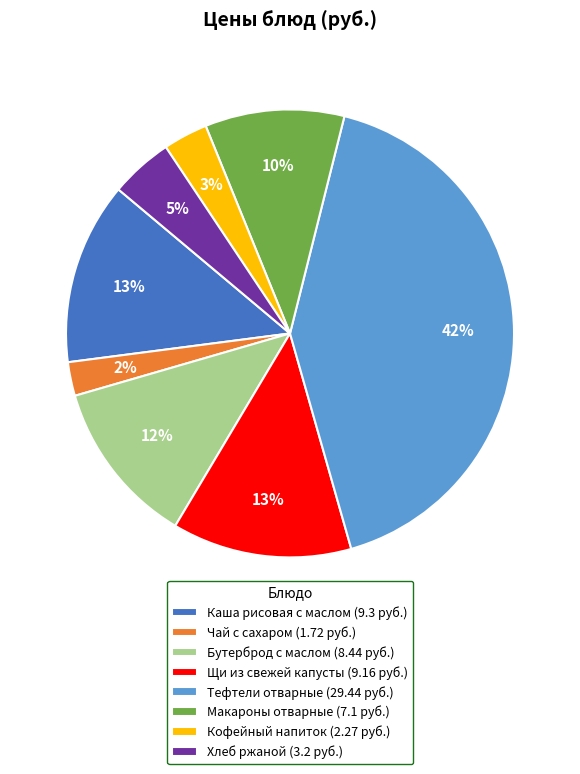

Between Бутерброд с маслом and Кофейный напиток, which is larger?

Бутерброд с маслом